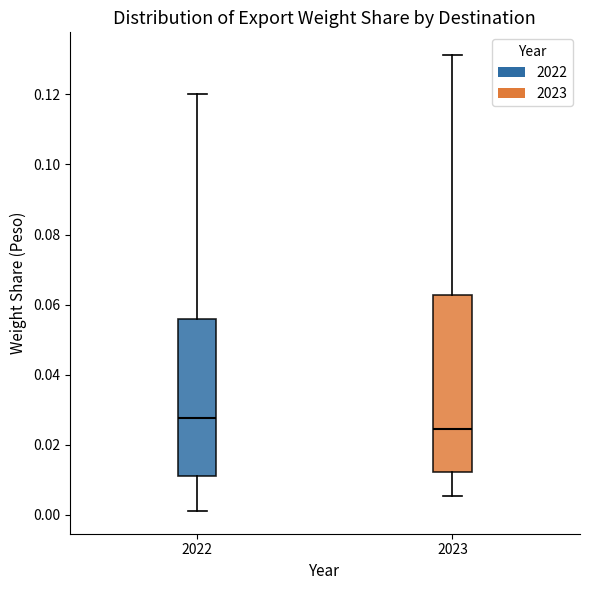

Which box has the lowest median line?

2023